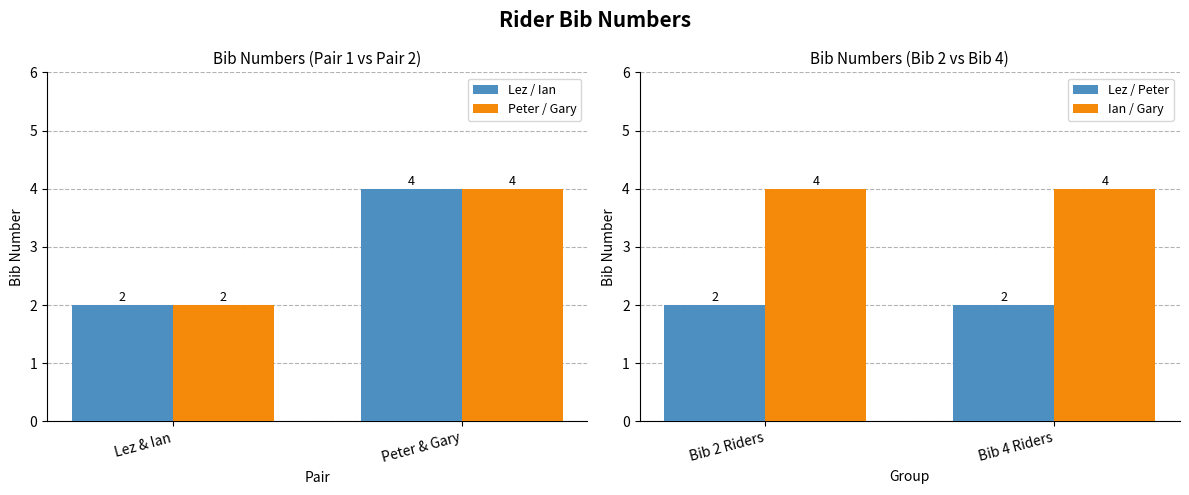

Is it true that Lez / Ian equals 2 at Lez & Ian?

True